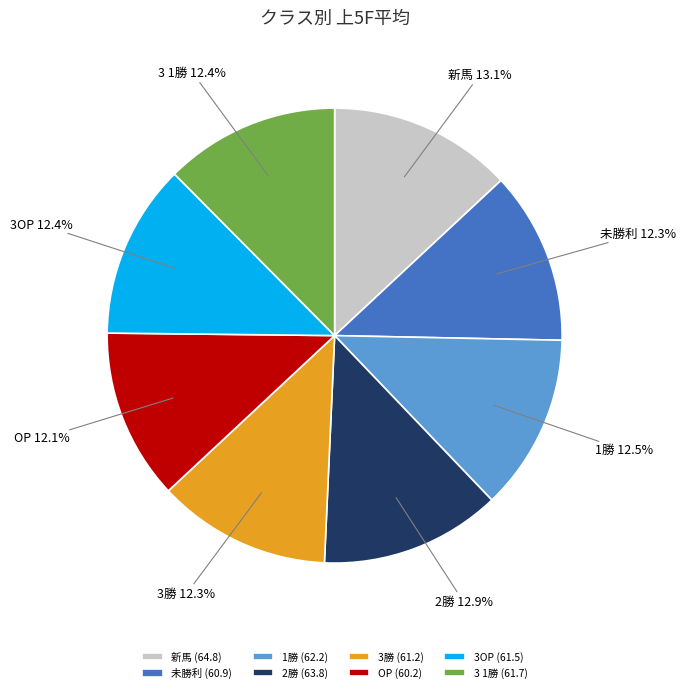

Is 新馬 the majority of the pie?

No